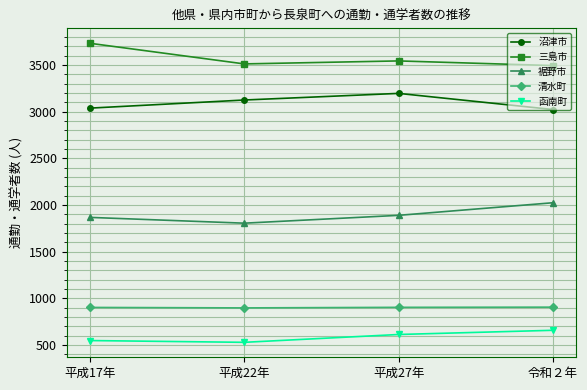

Read the 沼津市 value at 平成17年.

3038